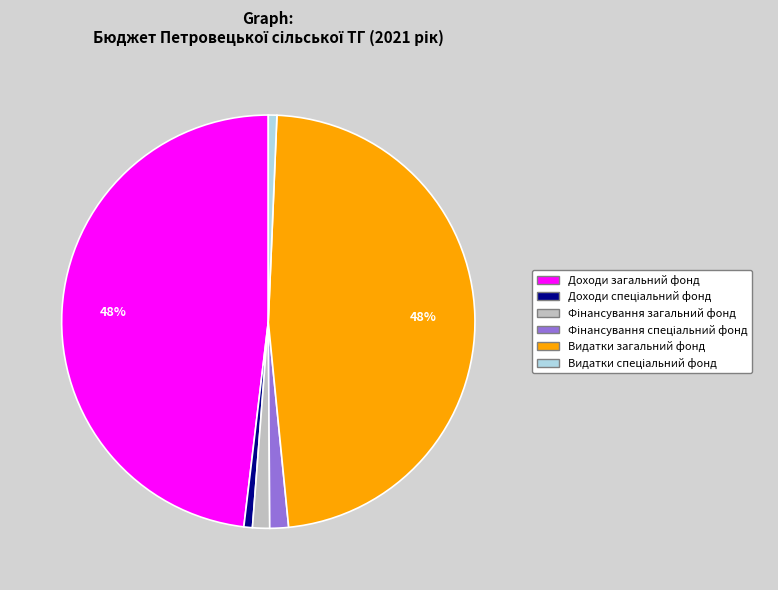

Is there any slice that represents more than half of the pie?

No